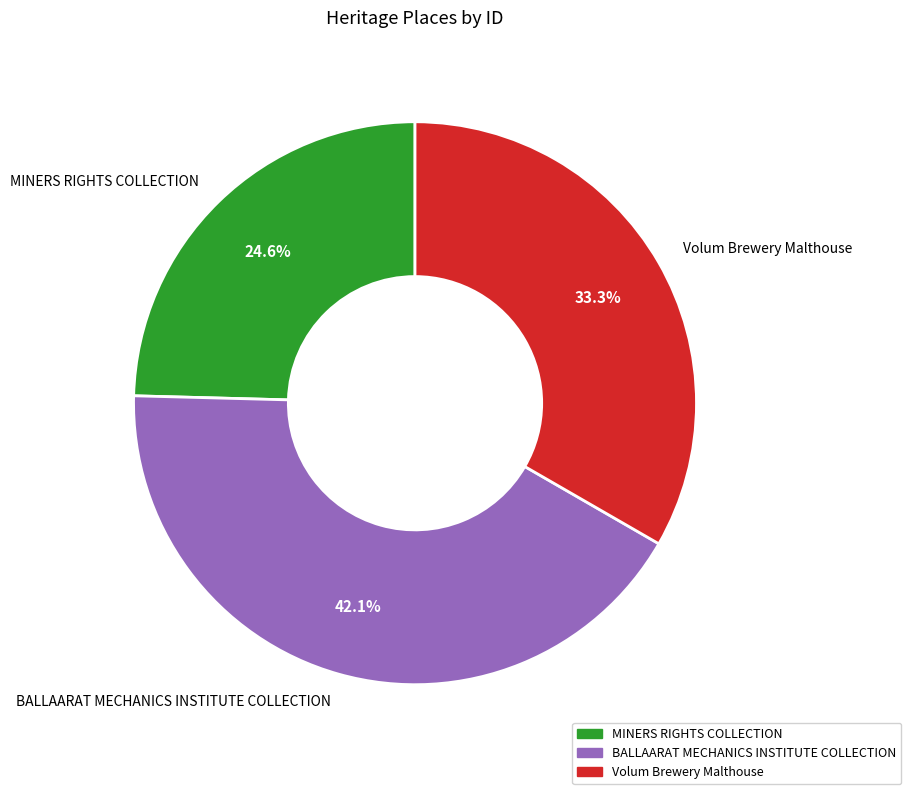

True or false: MINERS RIGHTS COLLECTION accounts for 25% of the total.

True